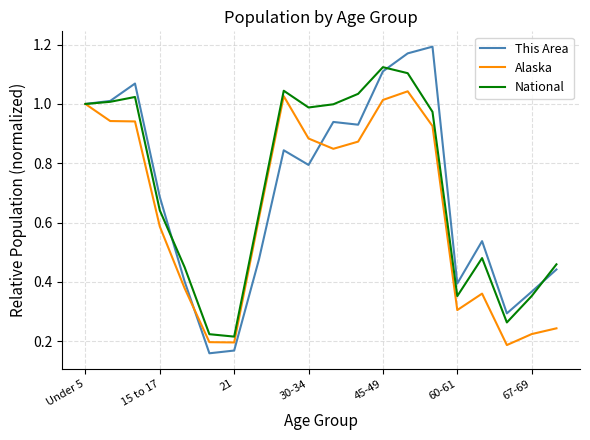

How many lines are shown in the chart?

3